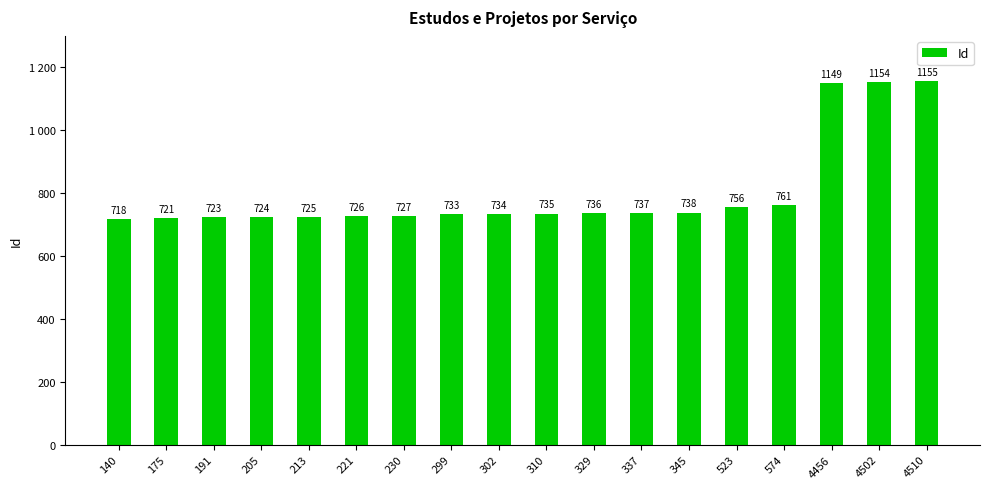

Reading left to right, what are all the values shown in this chart?

718	721	723	724	725	726	727	733	734	735	736	737	738	756	761	1149	1154	1155